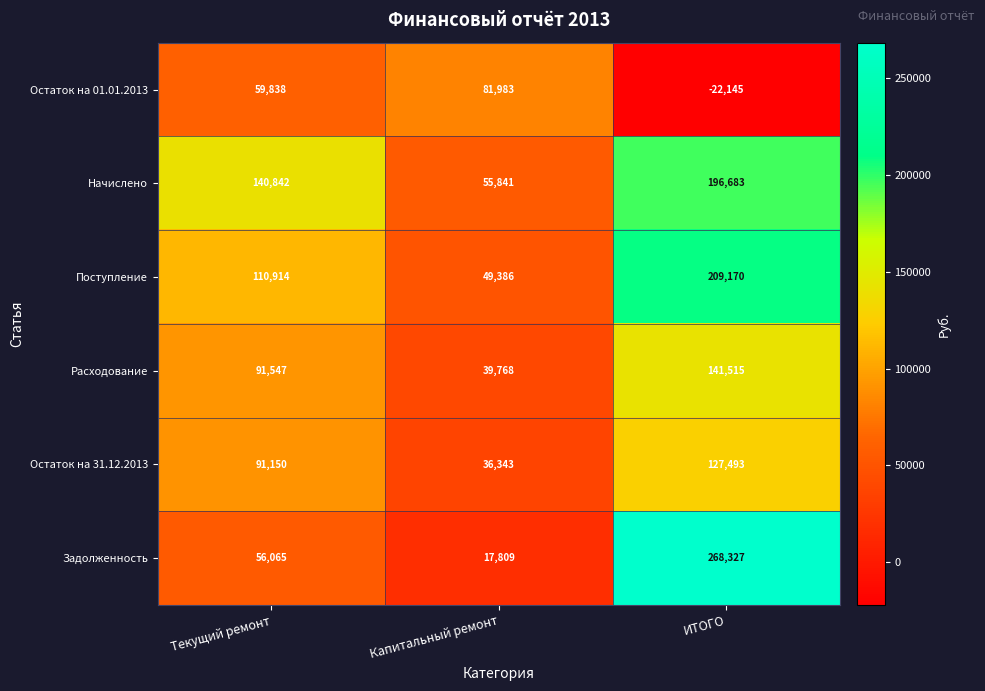

Which series has the largest total across all categories?

Начислено